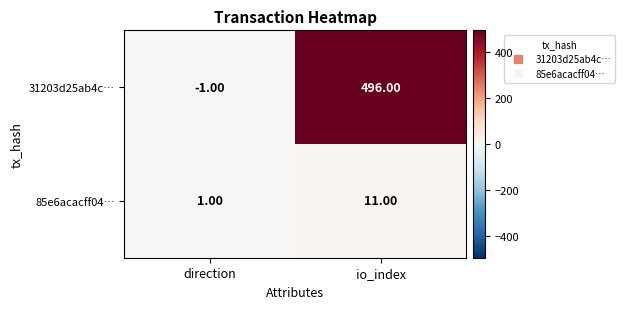

What is the difference between the 31203d25ab4c… values at direction and io_index?

497